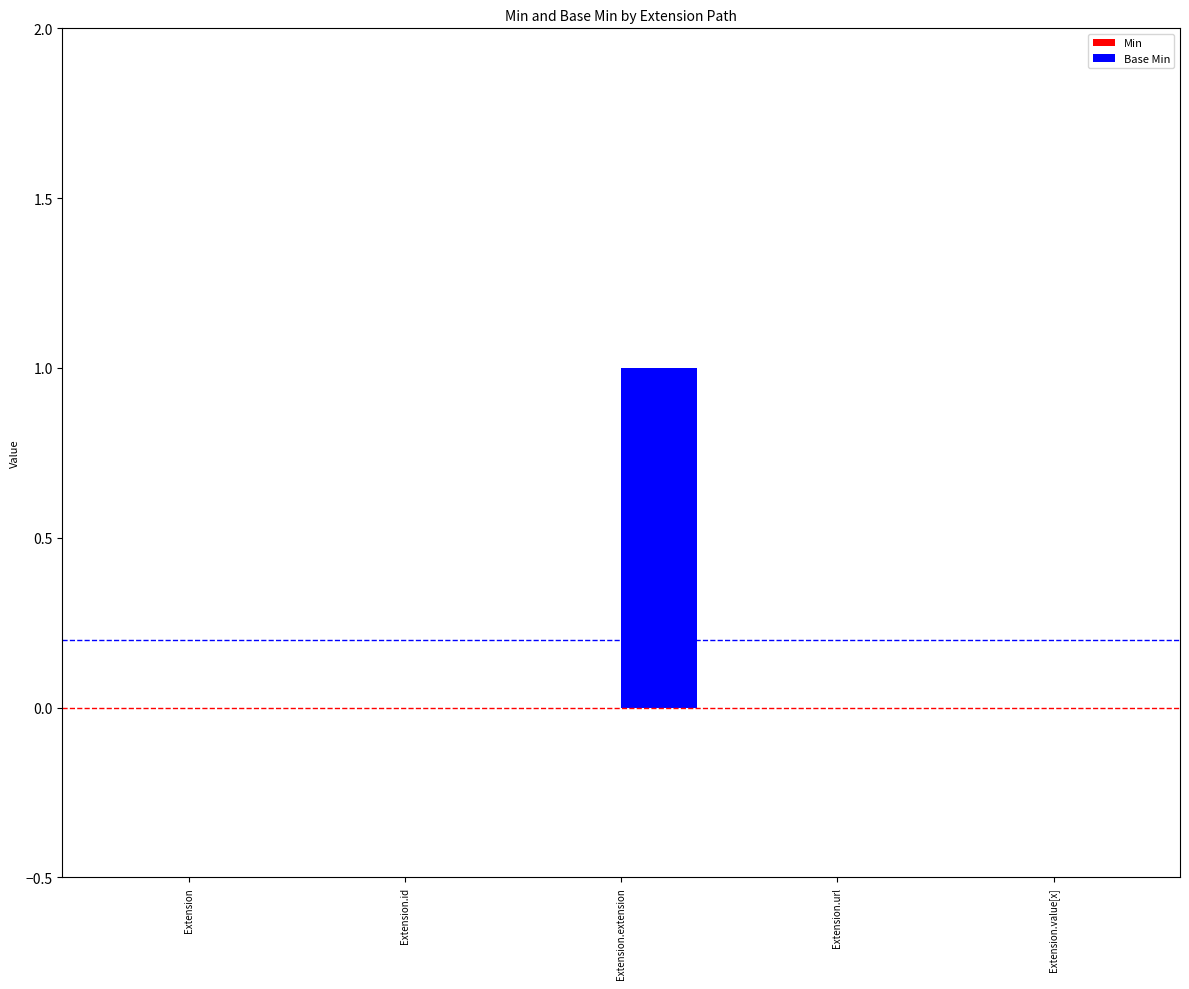

Reading left to right, what are all the values shown in this chart?

Extension=0	Extension.id=0	Extension.extension=1	Extension.url=0	Extension.value[x]=0